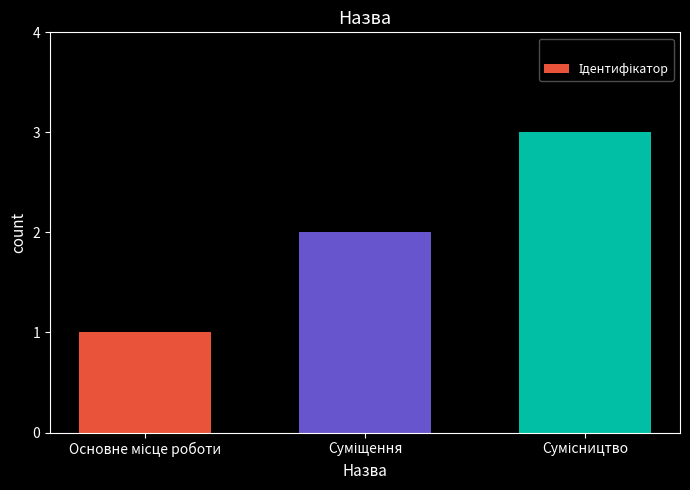

What is the maximum value shown in the chart?

3